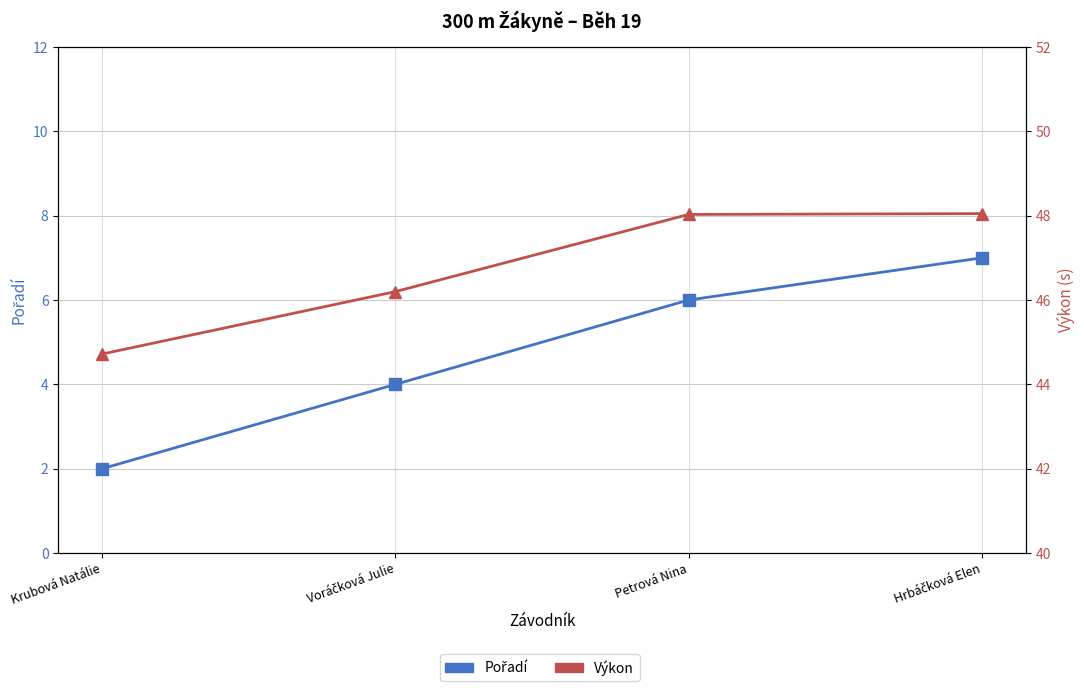

Reading left to right, list all the values displayed in this chart.

Pořadí: Krubová Natálie=2.0	Voráčková Julie=4.0	Petrová Nina=6.0	Hrbáčková Elen=7.0
Výkon: Krubová Natálie=44.7	Voráčková Julie=46.2	Petrová Nina=48.0	Hrbáčková Elen=48.0